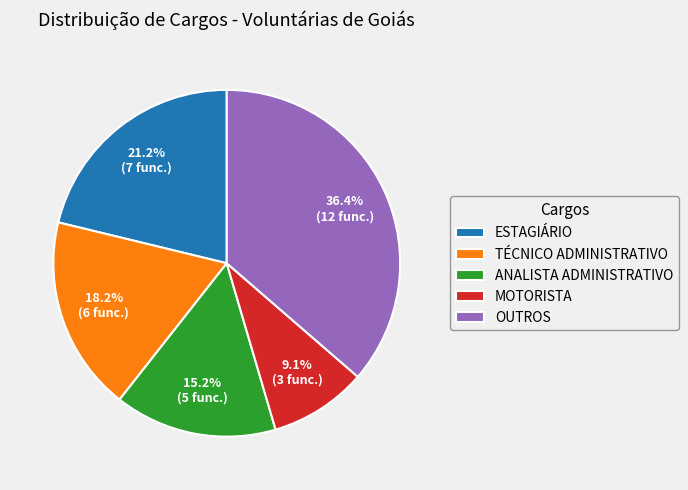

Which category has the biggest portion of the pie?

OUTROS